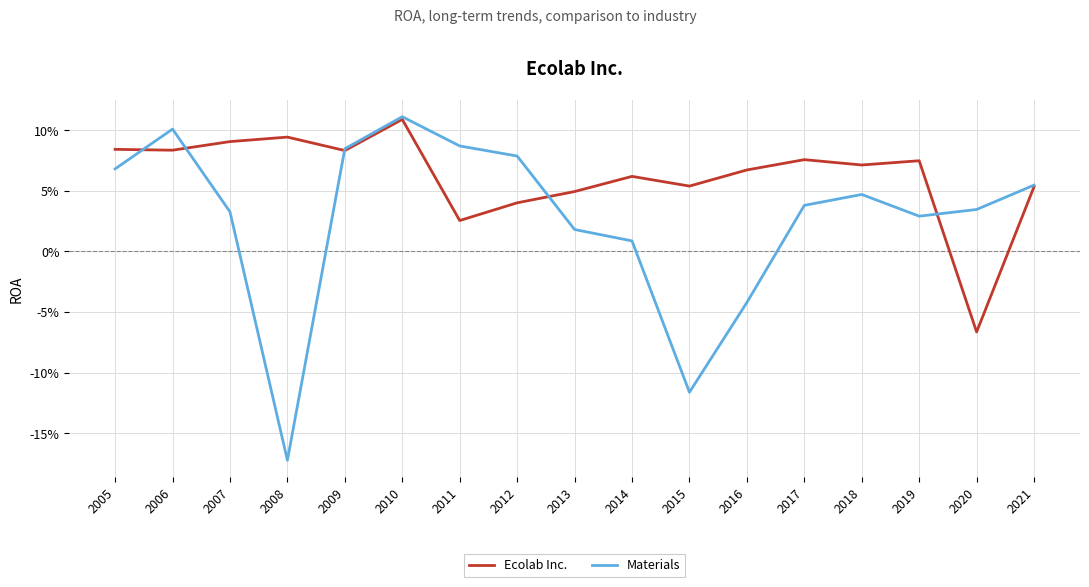

The value of Ecolab Inc. at 2015 is 0.0. True or false?

False